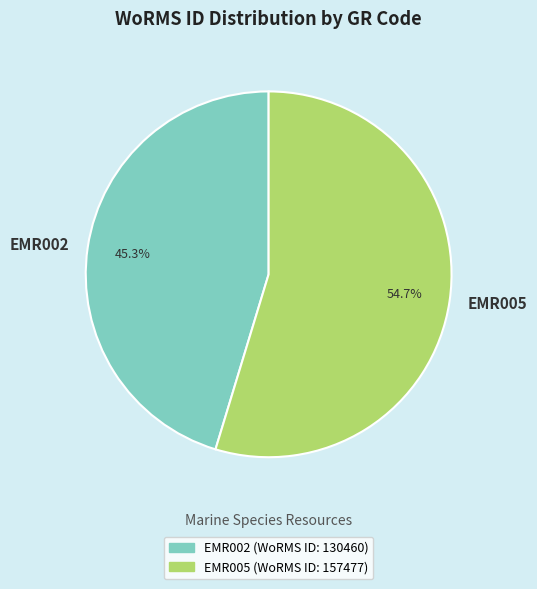

To the nearest percent, what percentage of the pie is EMR002?

45%